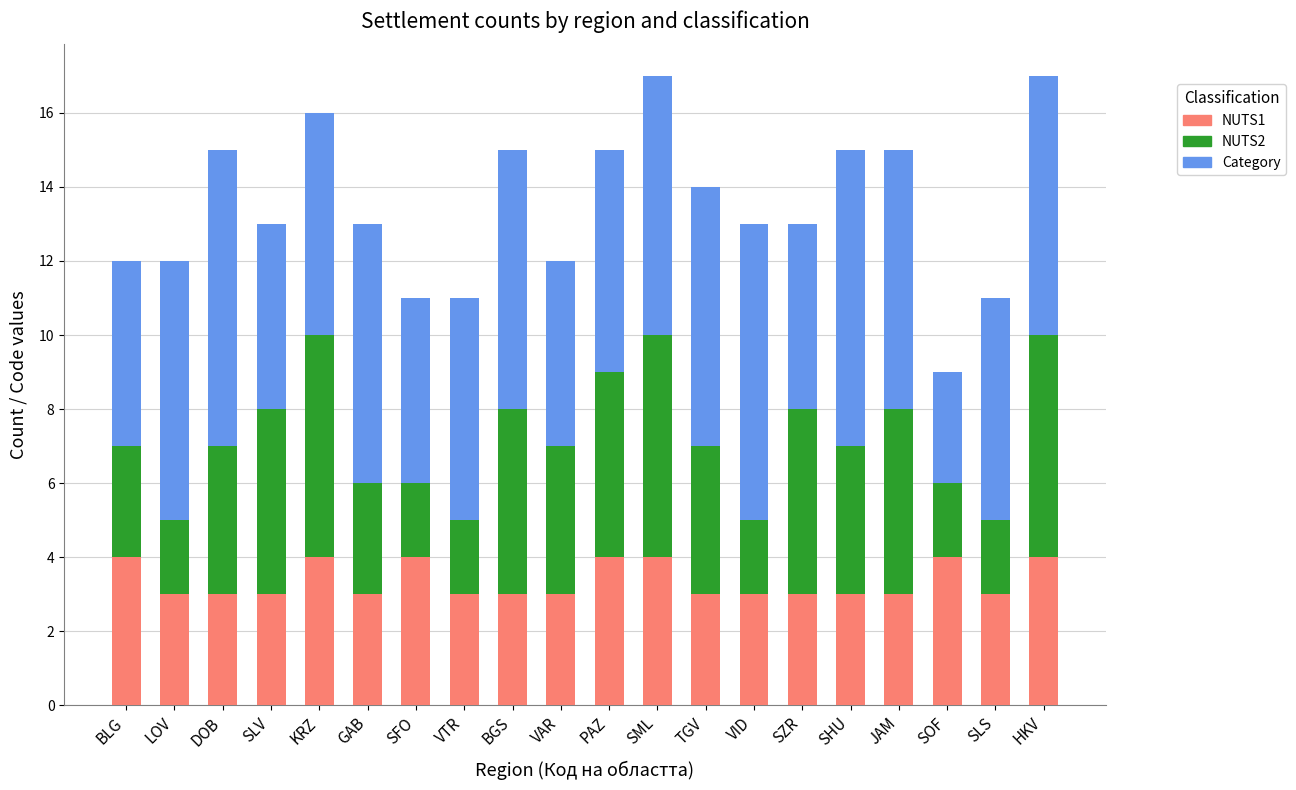

What is the total value across all series at BGS?

15